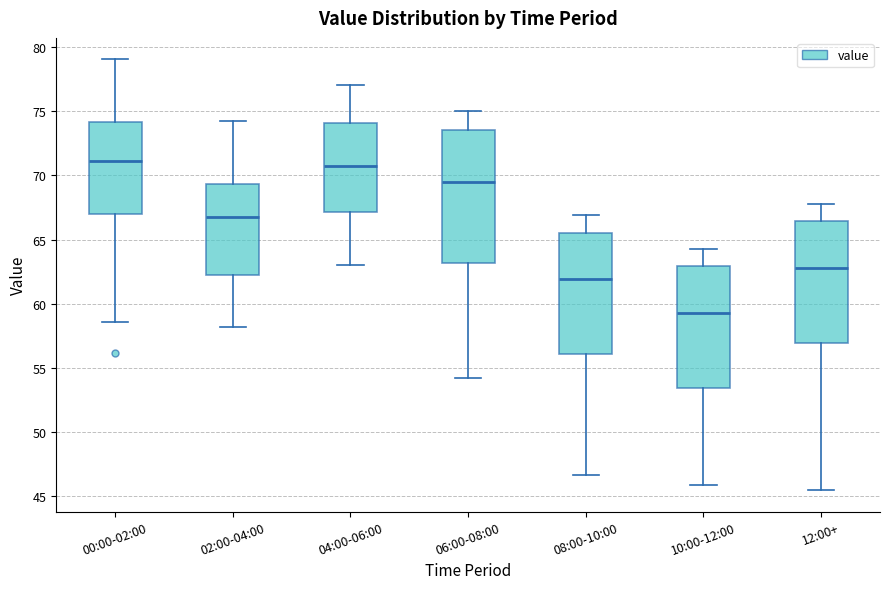

Reading left to right, read every box against the y-axis: the position of its median line, the range the box covers, and the ends of its whiskers. The values are not printed on the chart, so give them approximately, as read against the axis.

00:00-02:00: median 71.0, box 67.0 to 74.0, whiskers 58.5 to 79.0
02:00-04:00: median 67.0, box 62.5 to 69.5, whiskers 58.0 to 74.0
04:00-06:00: median 71.0, box 67.0 to 74.0, whiskers 63.0 to 77.0
06:00-08:00: median 69.5, box 63.0 to 73.5, whiskers 54.0 to 75.0
08:00-10:00: median 62.0, box 56.0 to 65.5, whiskers 46.5 to 67.0
10:00-12:00: median 59.5, box 53.5 to 63.0, whiskers 46.0 to 64.5
12:00+: median 63.0, box 57.0 to 66.5, whiskers 45.5 to 68.0